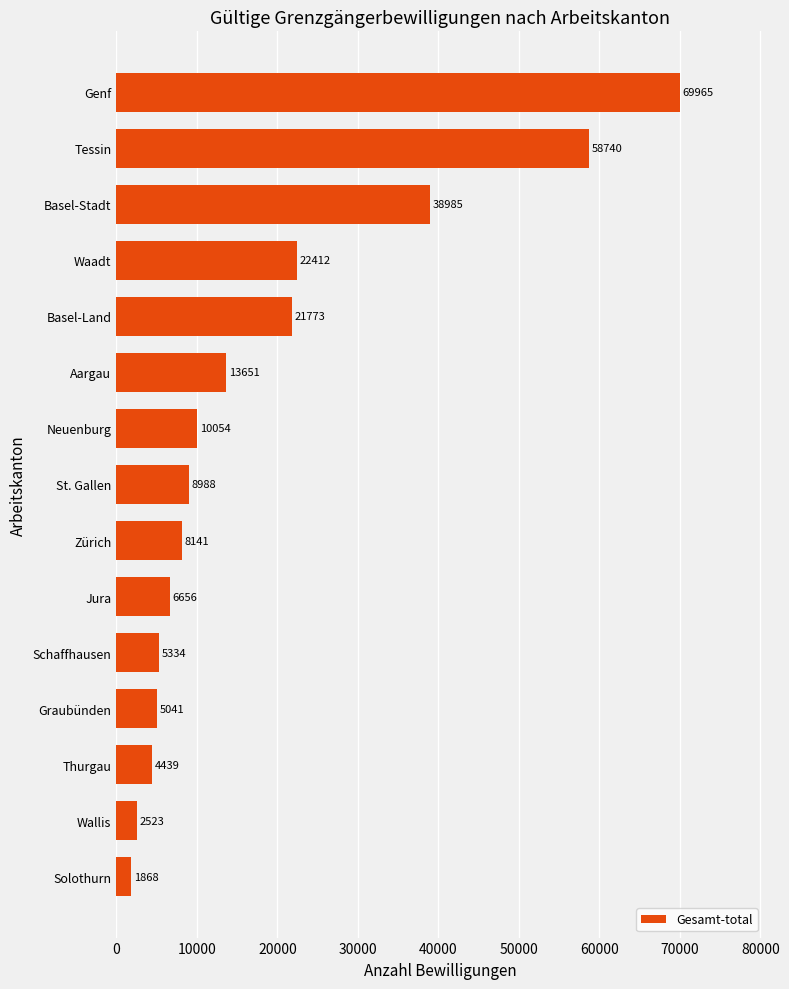

Between St. Gallen and Basel-Land, which is larger?

Basel-Land